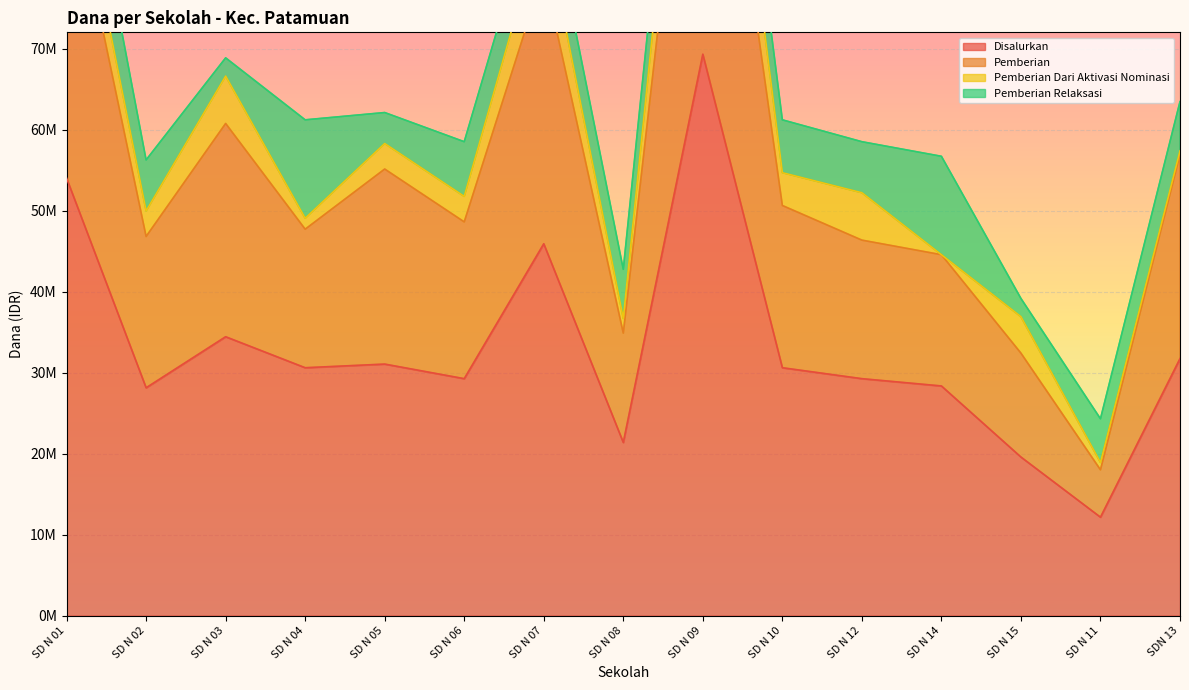

At which category is the sum across all series the highest?

SD N 09